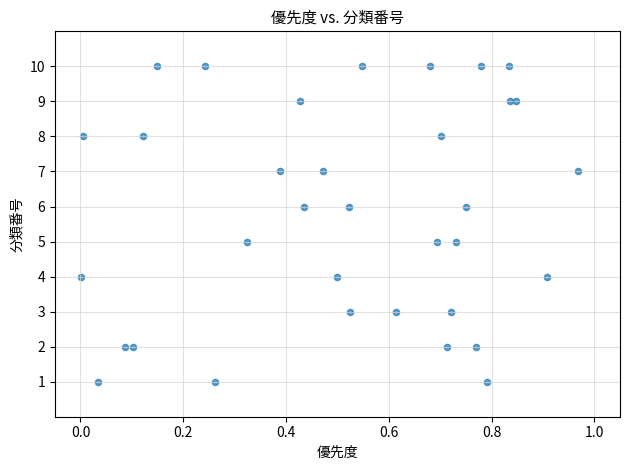

What is the range of Y values (max minus min)?

9